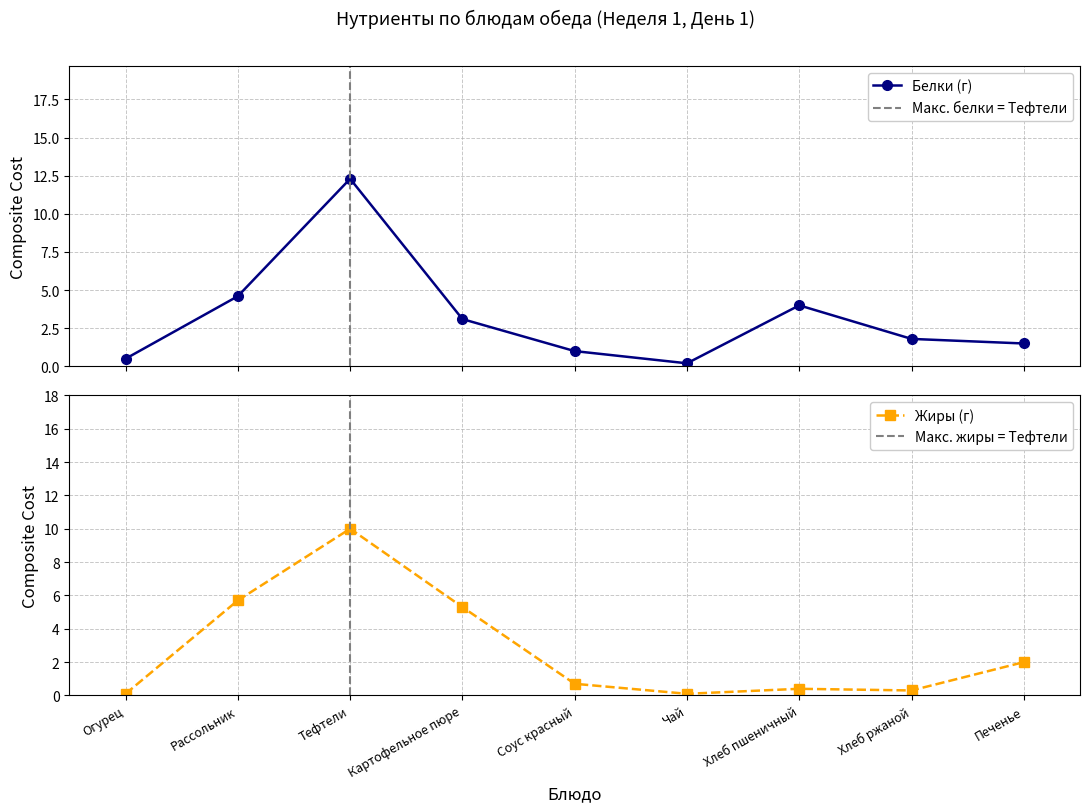

True or false: Белки has more than 0 interior local peaks.

True